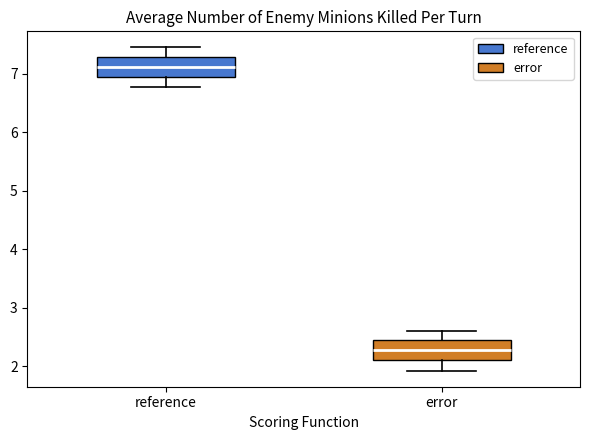

Which box's median line is the lowest?

error